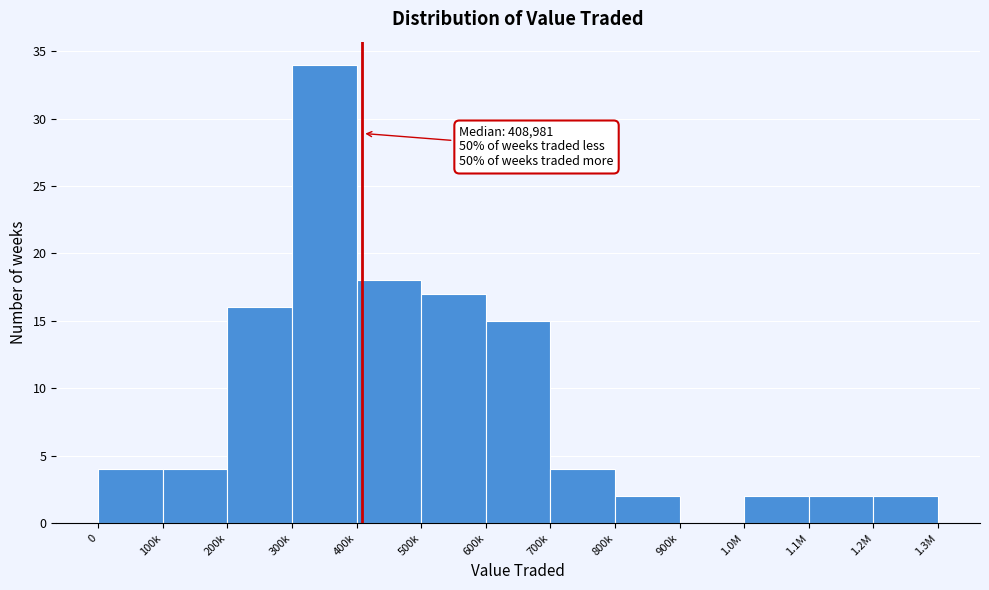

Reading left to right, what are all the values shown in this chart?

0=4	100k=4	200k=16	300k=34	400k=18	500k=17	600k=15	700k=4	800k=2	900k=0	1.0M=2	1.1M=2	1.2M=2